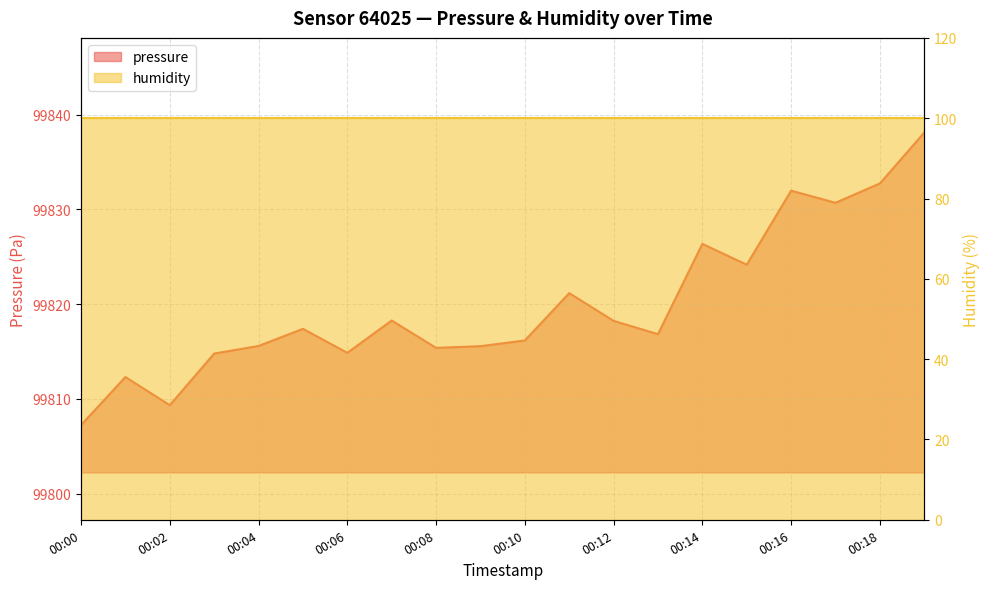

What is the sum of the values at 00:03 and 00:15?

199638.9